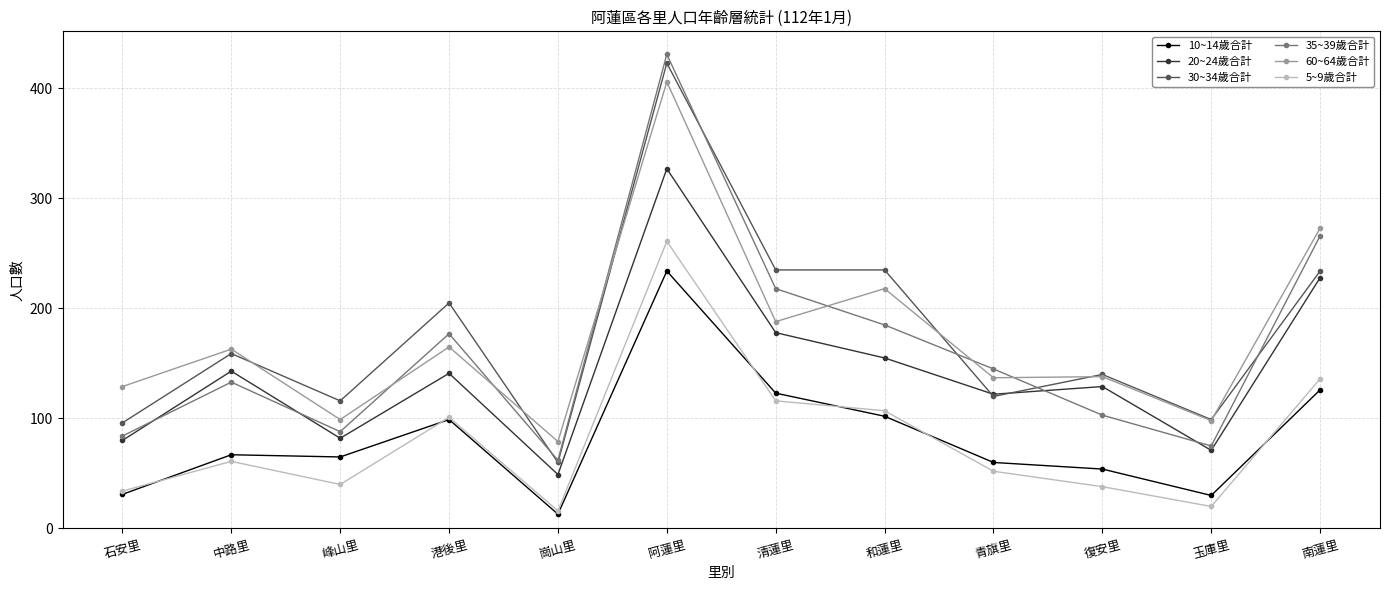

The value of 30~34歲合計 at 崗山里 is 14. True or false?

False